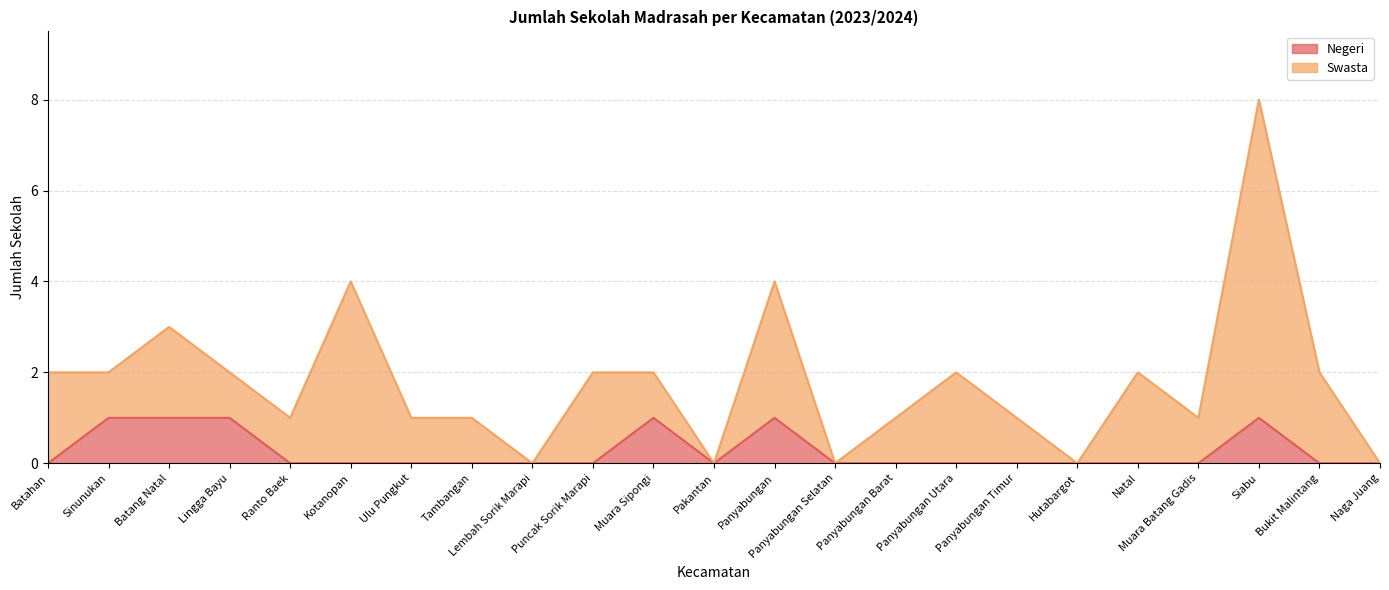

How many interior local peaks (higher than both neighbors) does the data have?

3